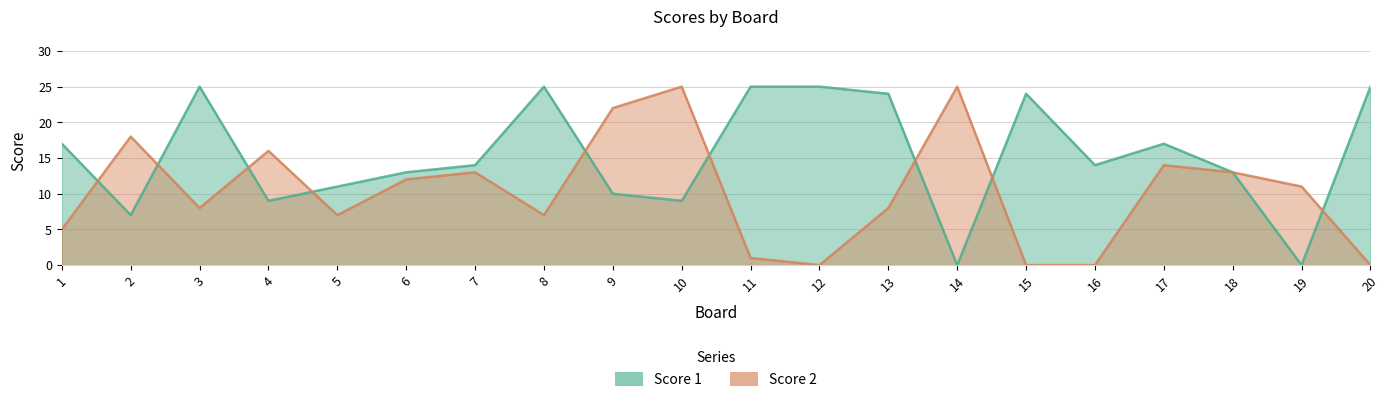

Reading left to right, extract all data points from this chart.

Score 1: 17	7	25	9	11	13	14	25	10	9	25	25	24	0	24	14	17	13	0	25
Score 2: 5	18	8	16	7	12	13	7	22	25	1	0	8	25	0	0	14	13	11	0